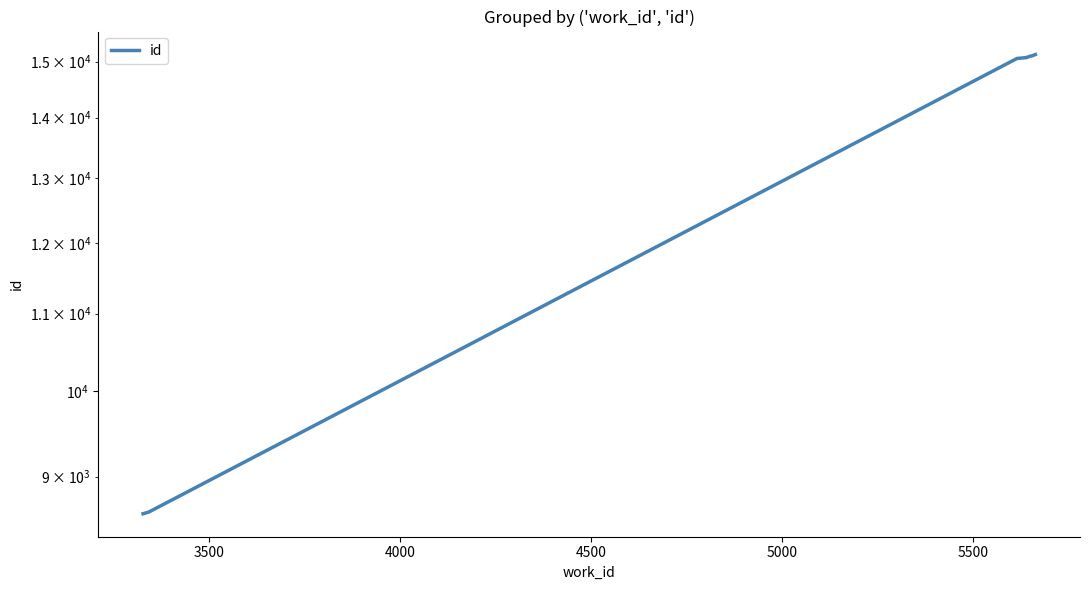

True or false: there are more than 2 points higher than both neighbors.

False